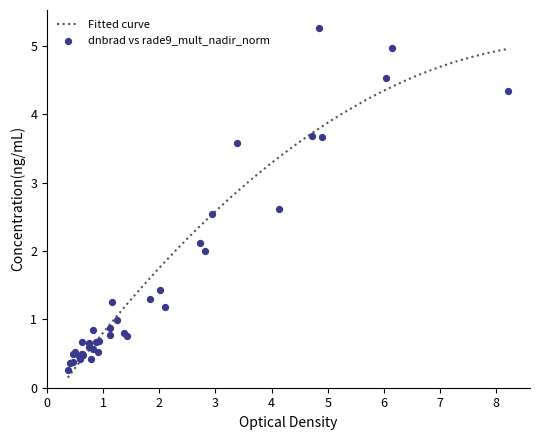

What is the maximum value for Fitted curve?

5.0